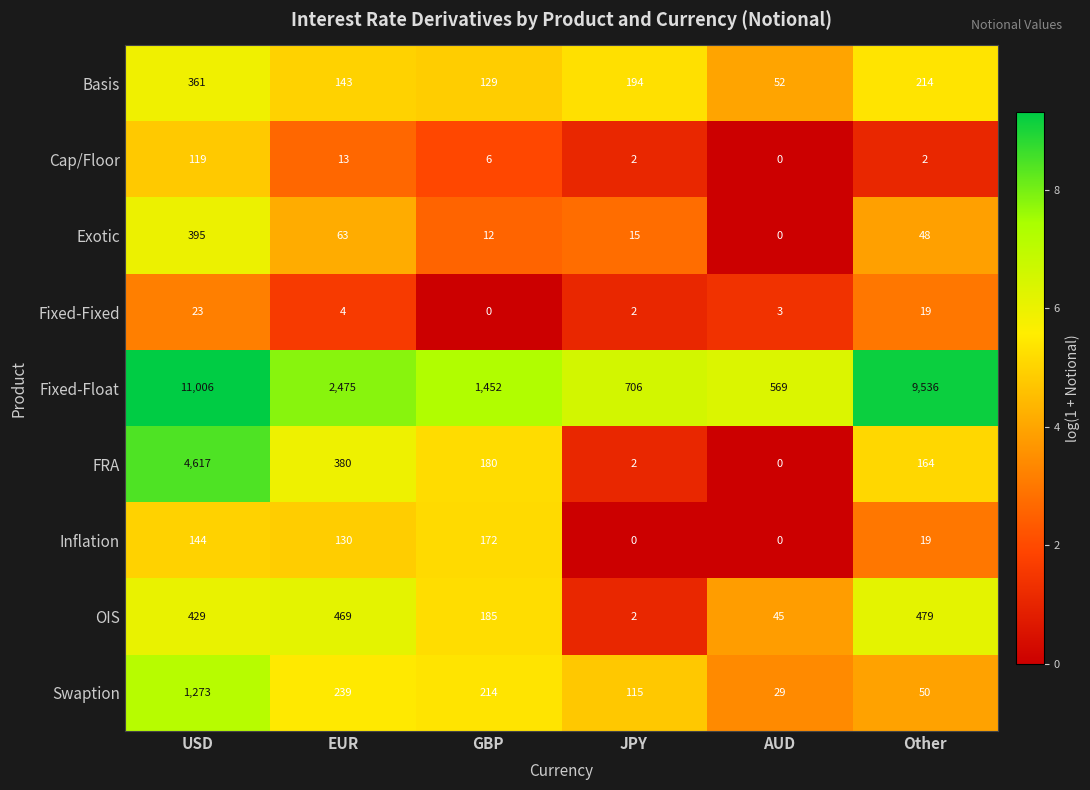

At which category is the sum across all series the highest?

USD